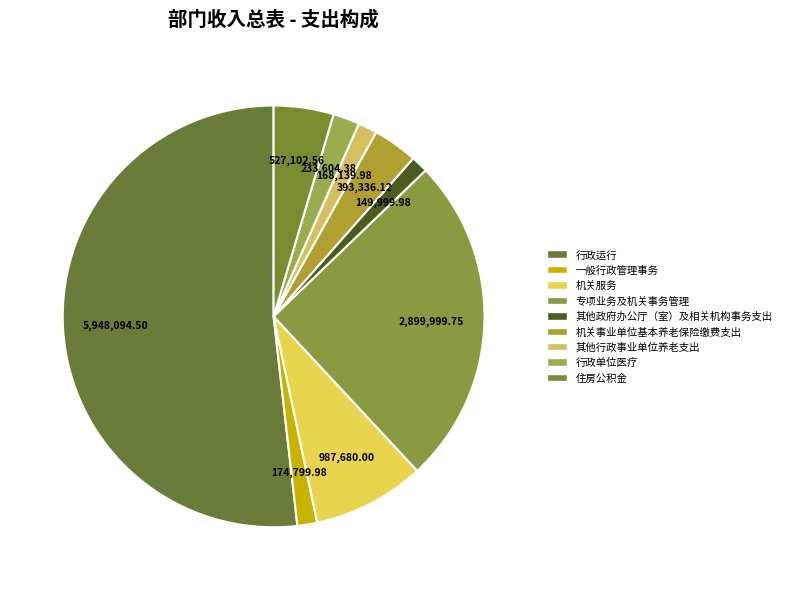

The 机关服务 slice represents 9% of the pie. True or false?

True